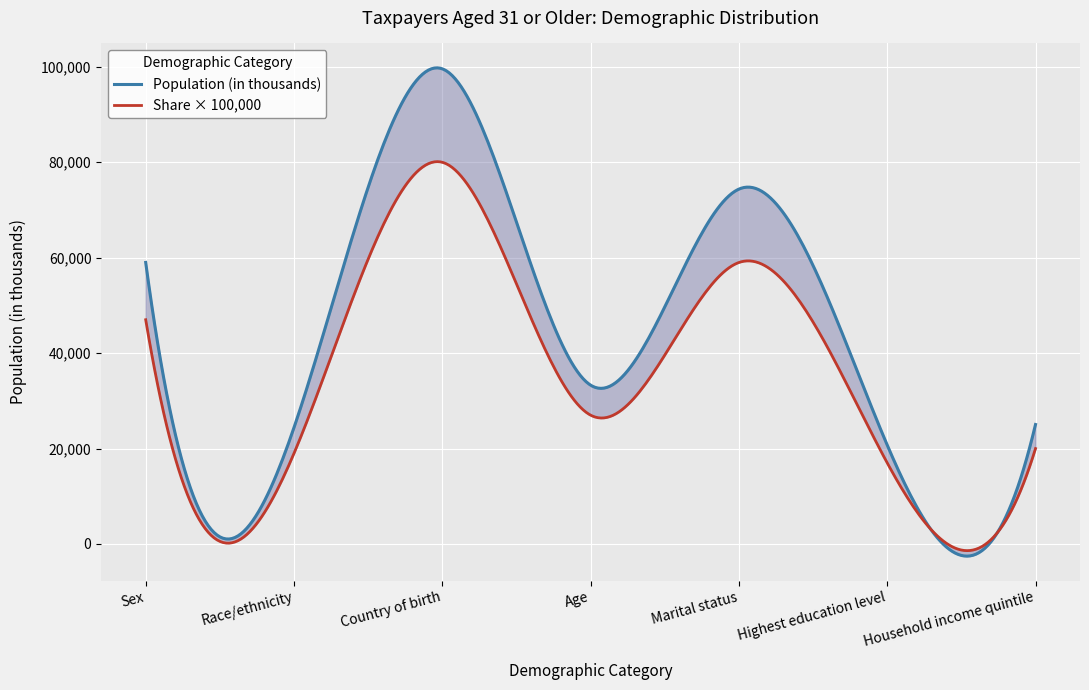

Between Age and Marital status, which is larger?

Marital status